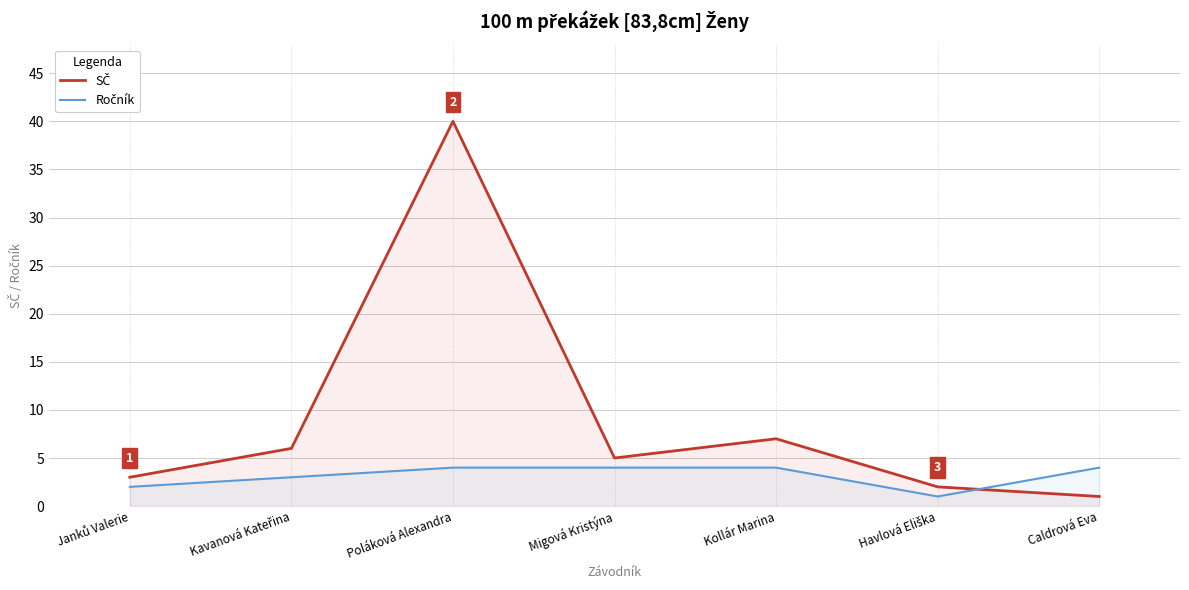

Rank the categories by Ročník value from highest to lowest.

Poláková Alexandra, Migová Kristýna, Kollár Marina, Caldrová Eva, Kavanová Kateřina, Janků Valerie, Havlová Eliška